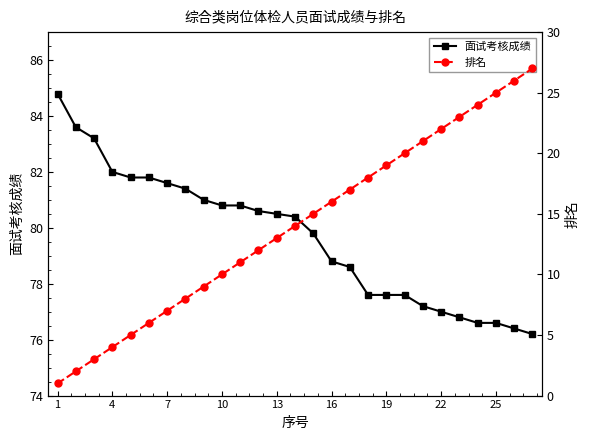

Does the chart display data point markers on the line(s)?

Yes